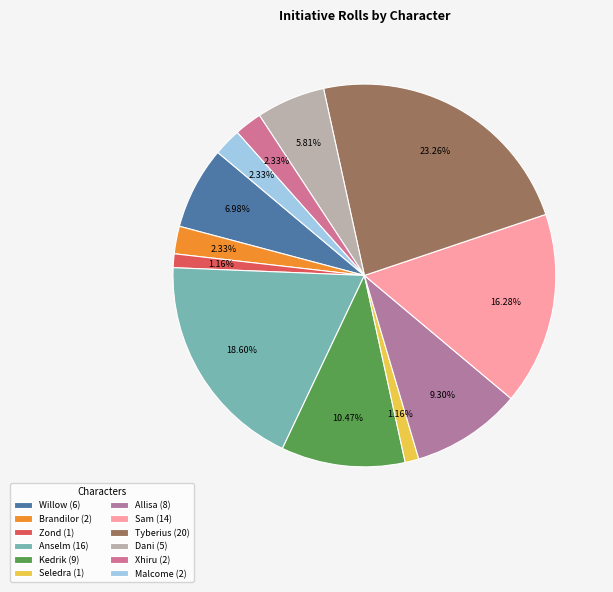

What percentage do Anselm and Sam together represent?

34.9%